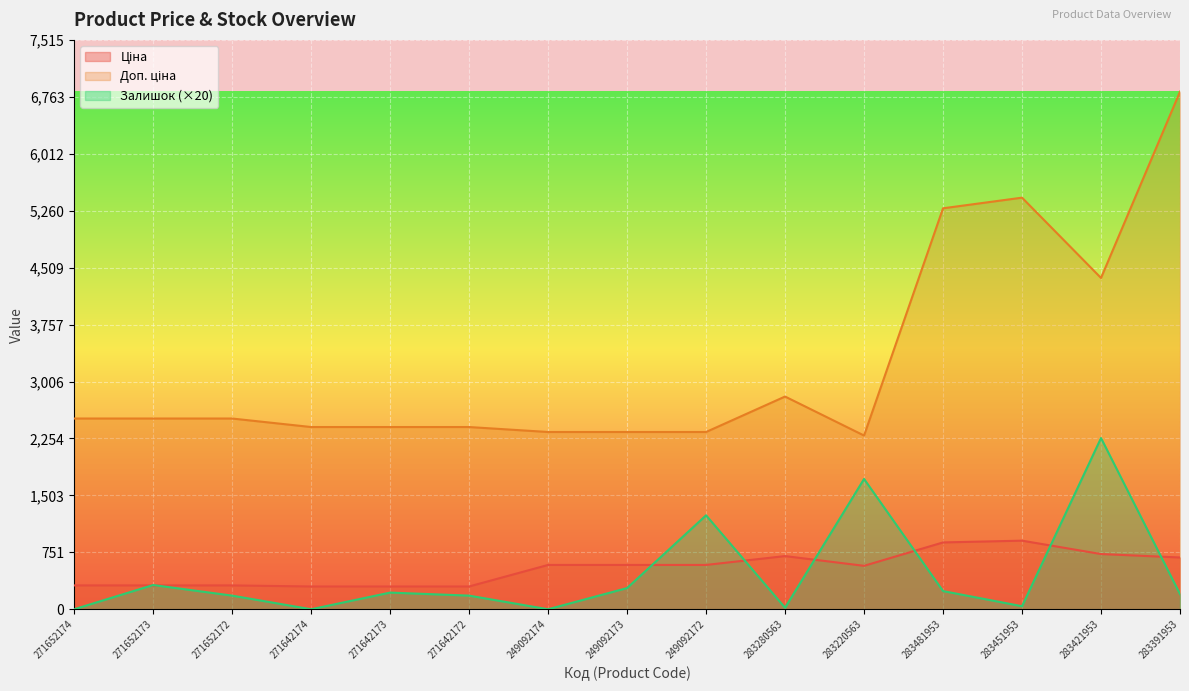

At which category is the sum across all series the highest?

283391953